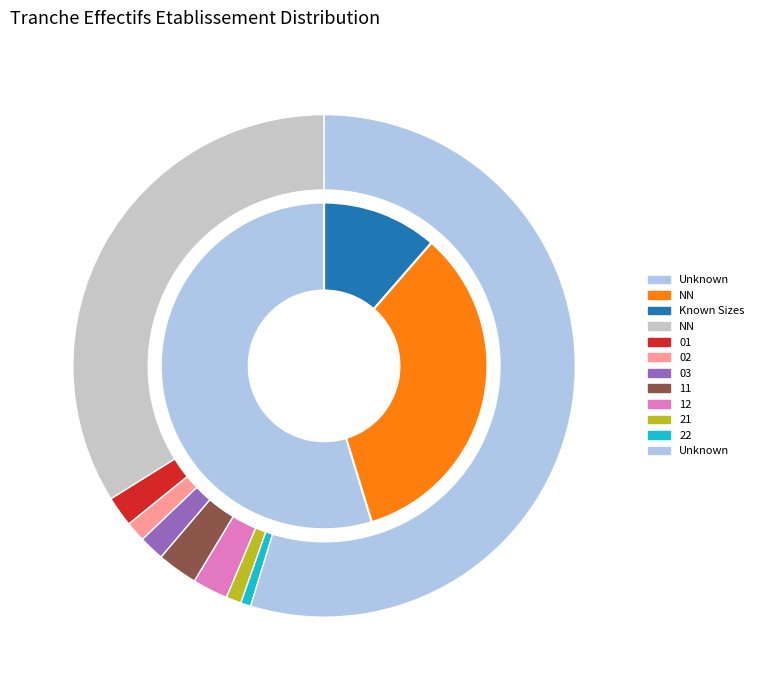

How many slices are in this pie chart?

9